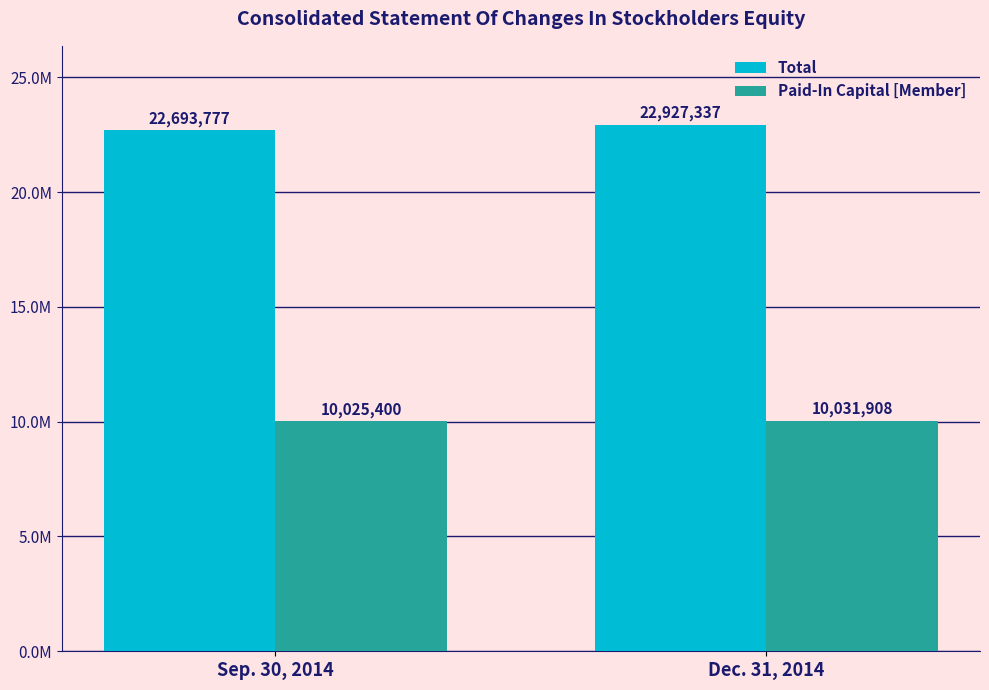

What are all the series names shown in the legend?

Total, Paid-In Capital [Member]